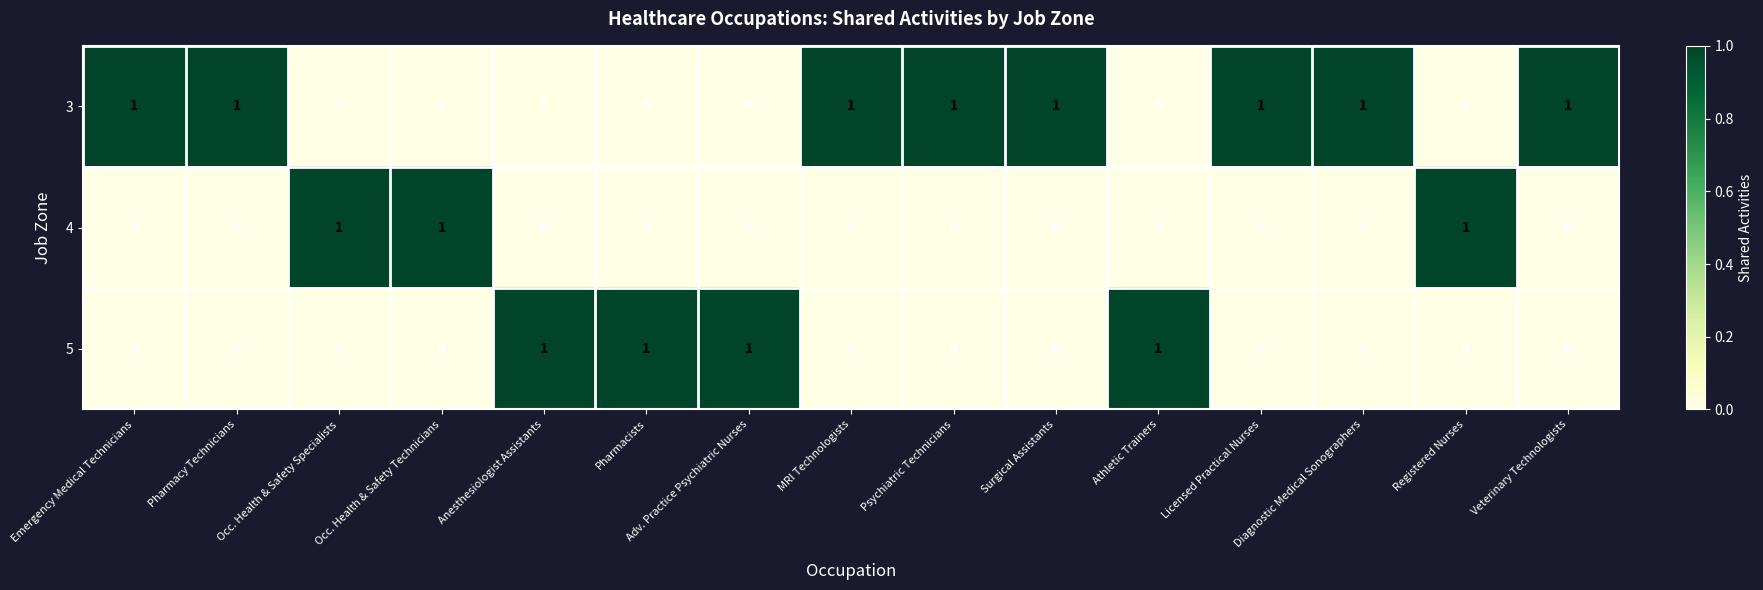

The 4 series shows 0 at MRI Technologists. True or false?

True